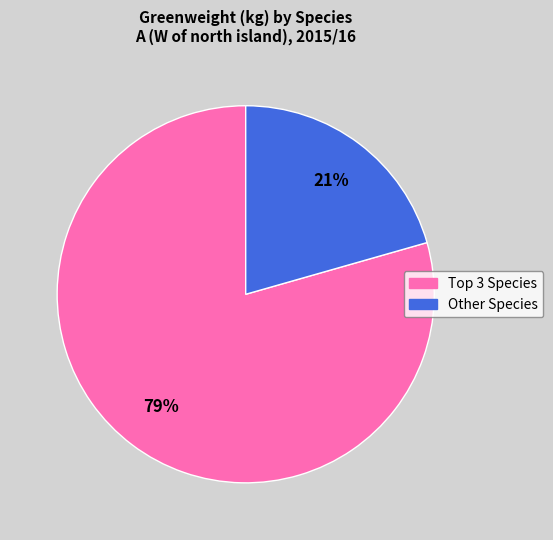

To the nearest percent, what is the average slice percentage?

50%